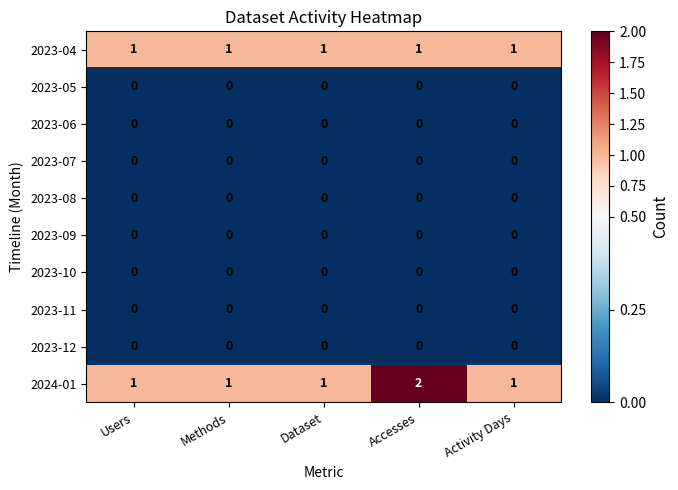

At which category does the chart reach its peak across all series?

Accesses